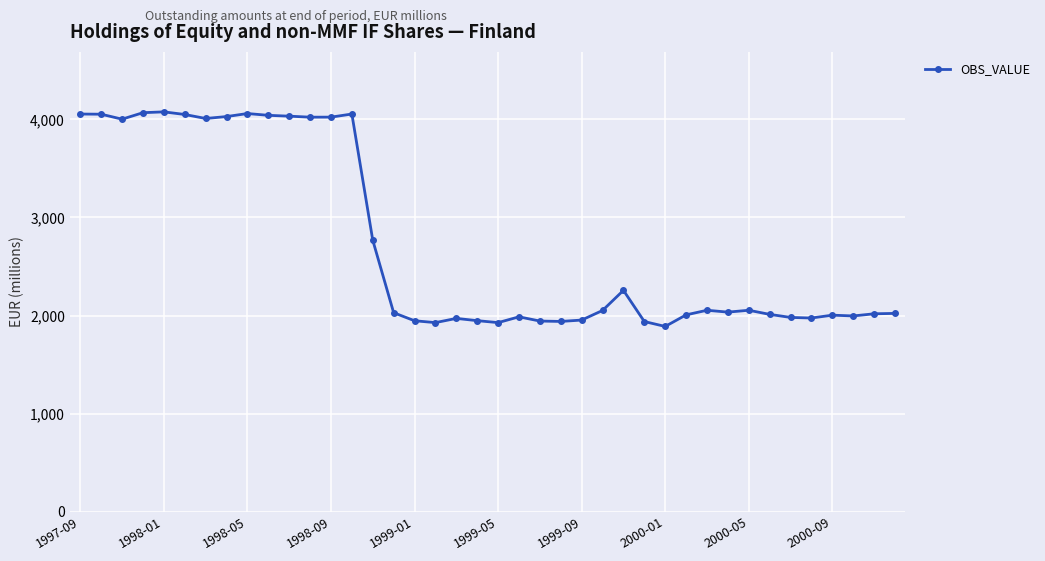

Is this an area chart (filled region under the line)?

No